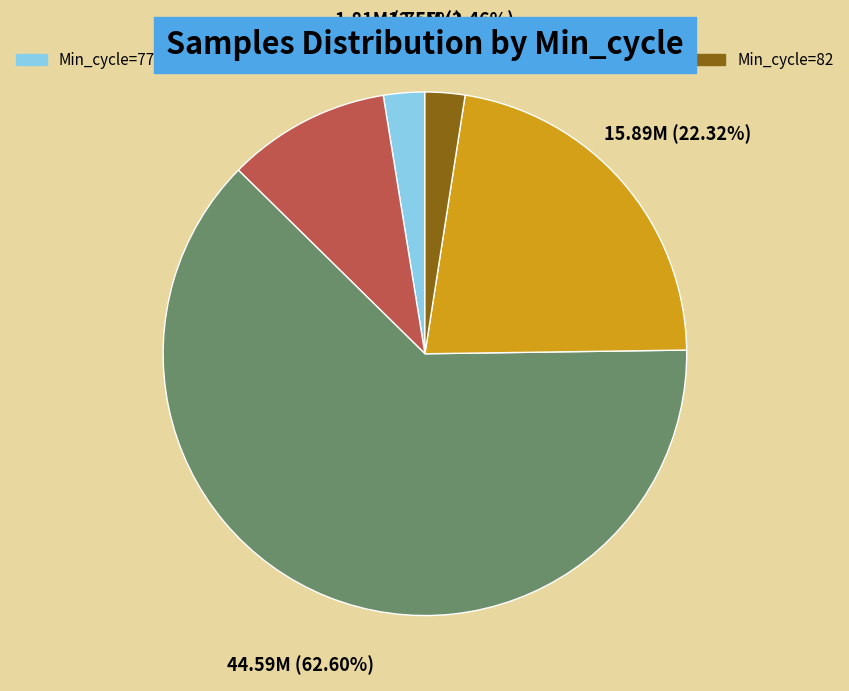

Does any single category account for the majority?

Yes